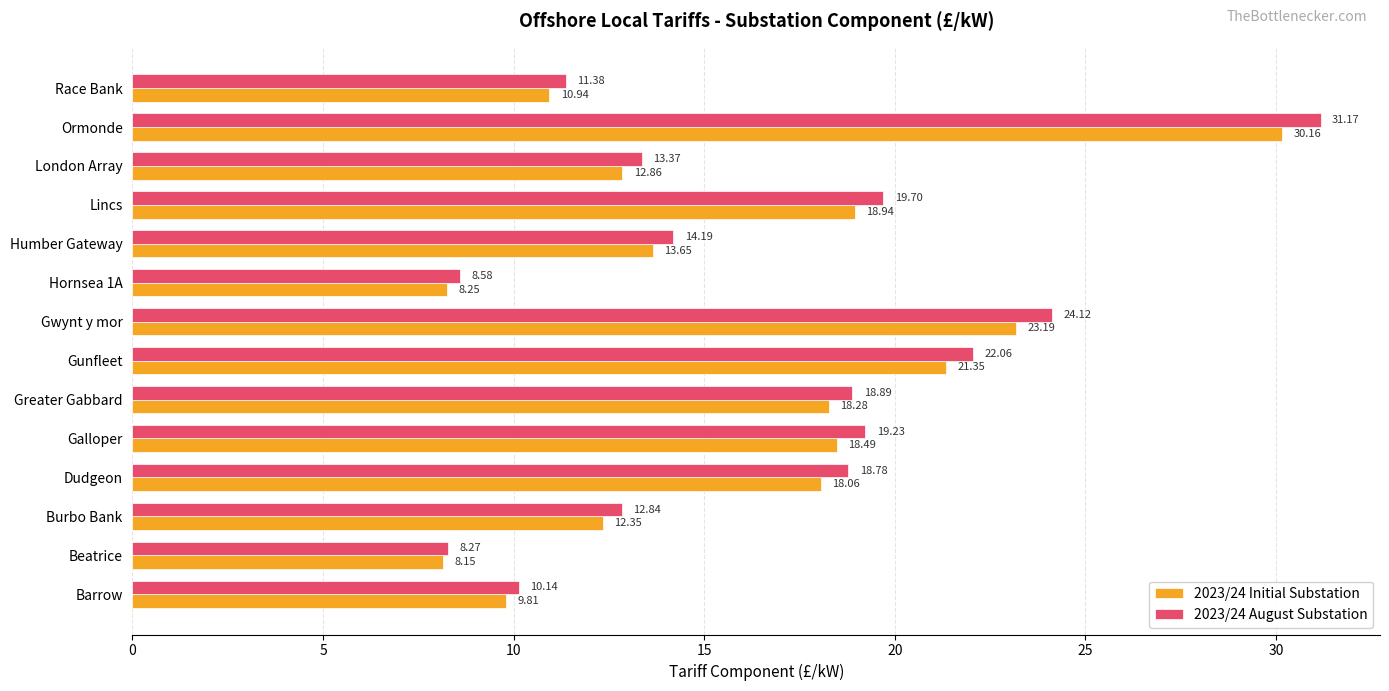

List the series in order of their peak value, lowest first.

2023/24 Initial Substation, 2023/24 August Substation